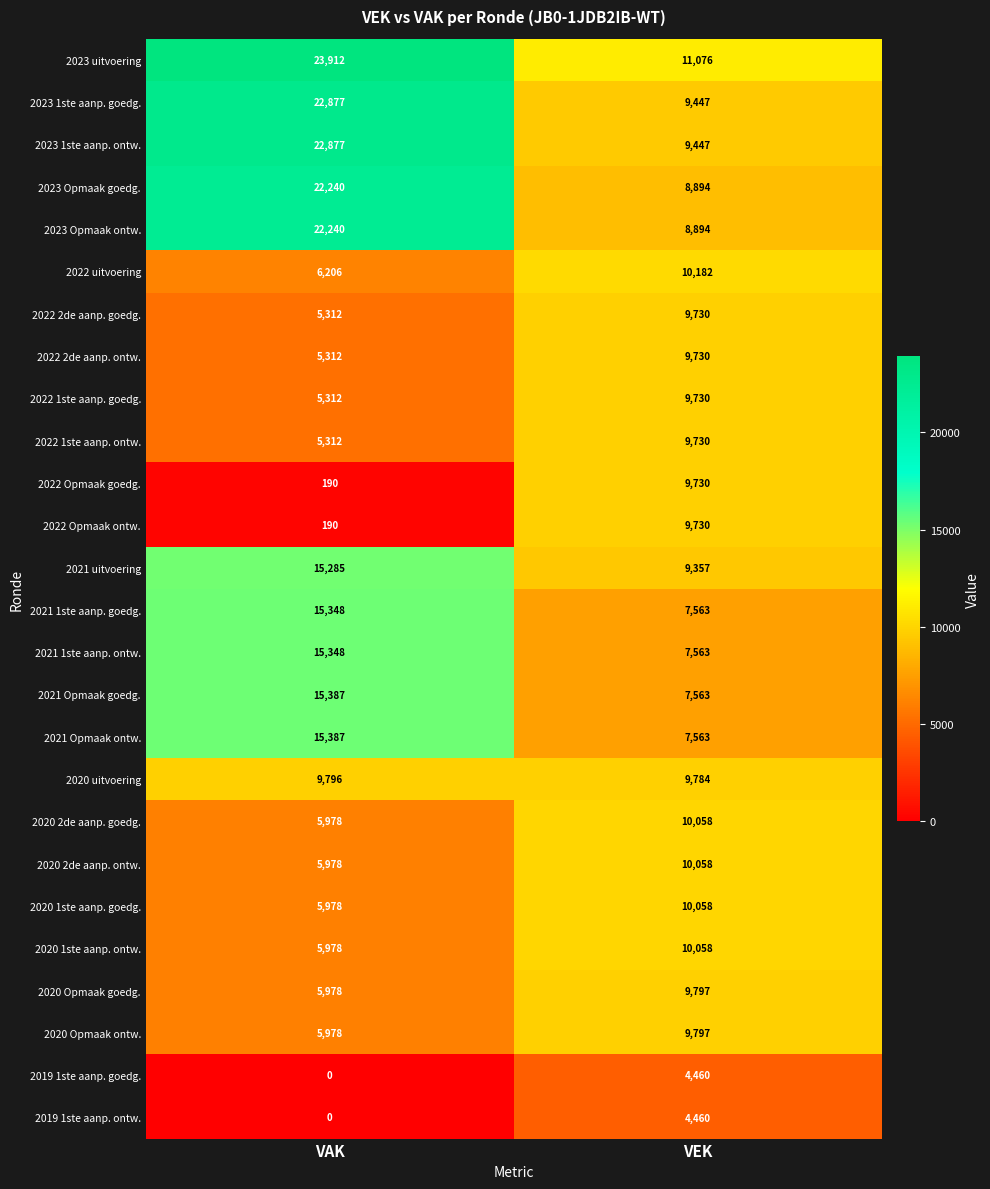

What is the difference between the highest and lowest values at VAK?

23912